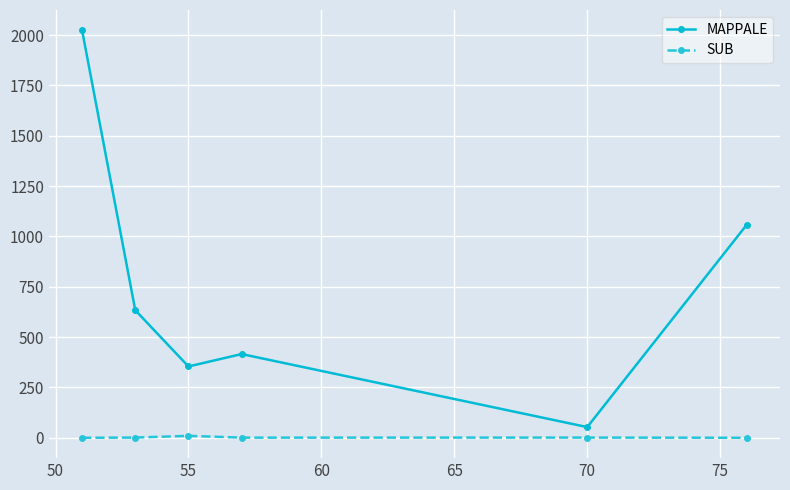

What is the difference between the maximum and minimum values in the MAPPALE series?

1970.0